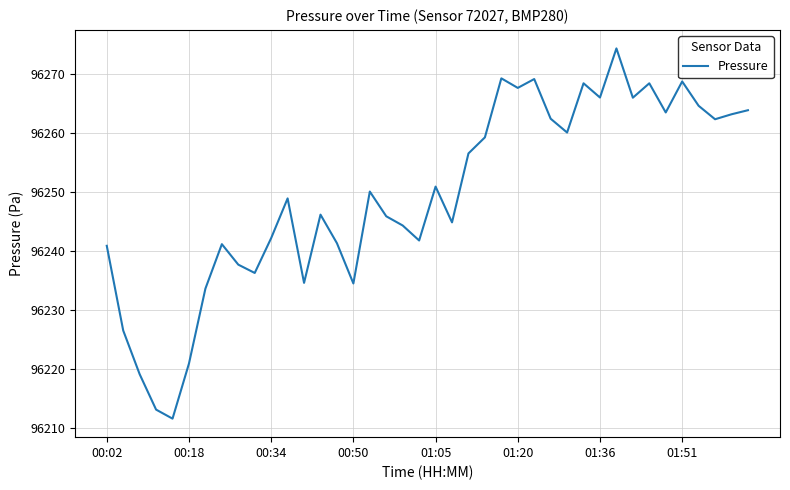

What is the maximum value shown in the chart?

96274.4